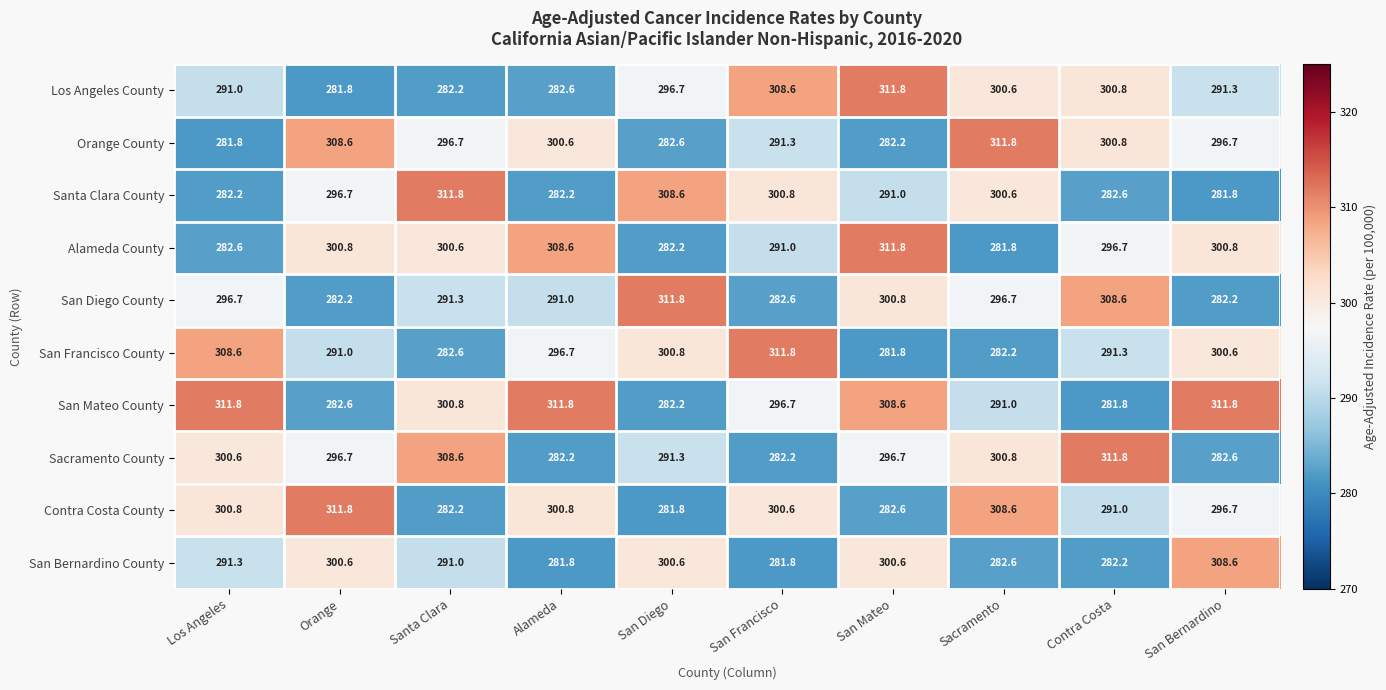

What is the spread (max minus min) of values at San Francisco?

30.0